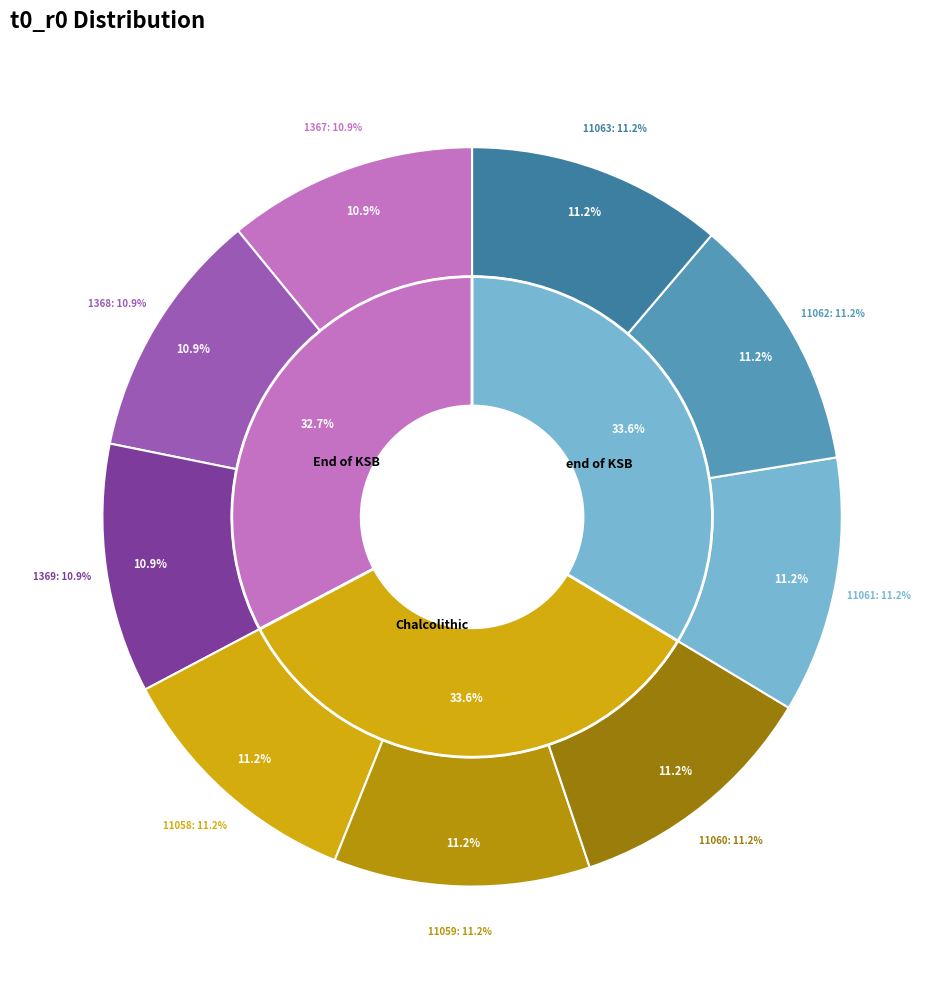

How many slices are in this pie chart?

9